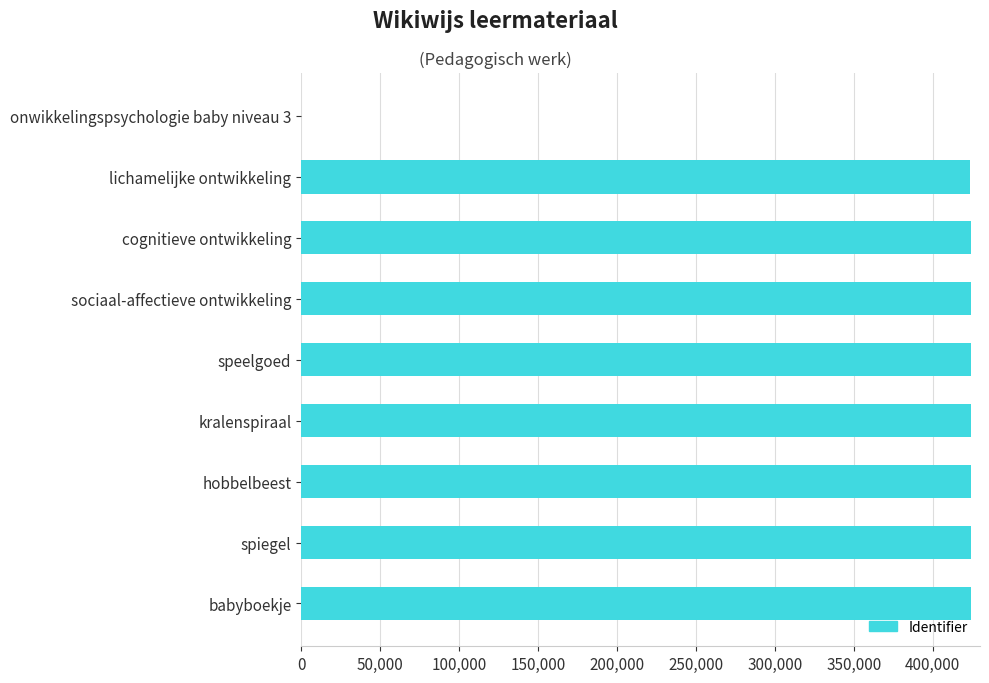

Are the bars horizontal?

Yes